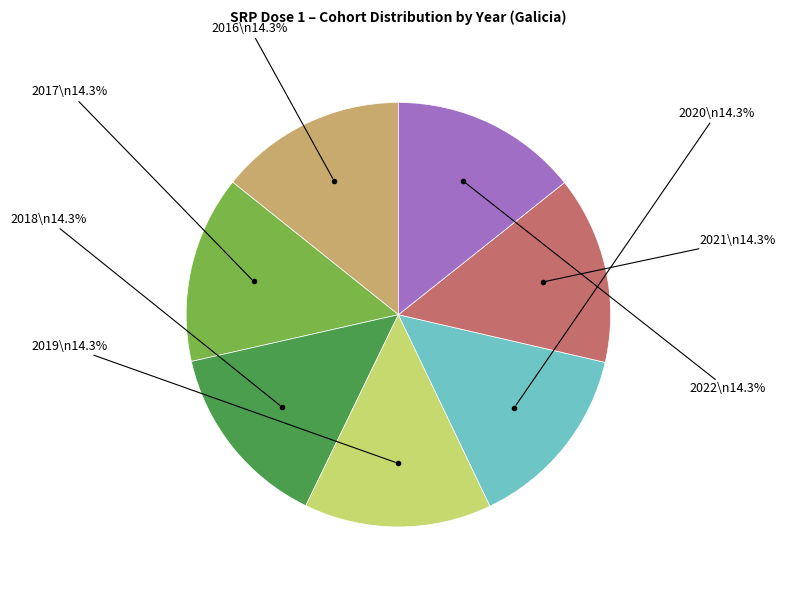

Is there any slice that represents more than half of the pie?

No